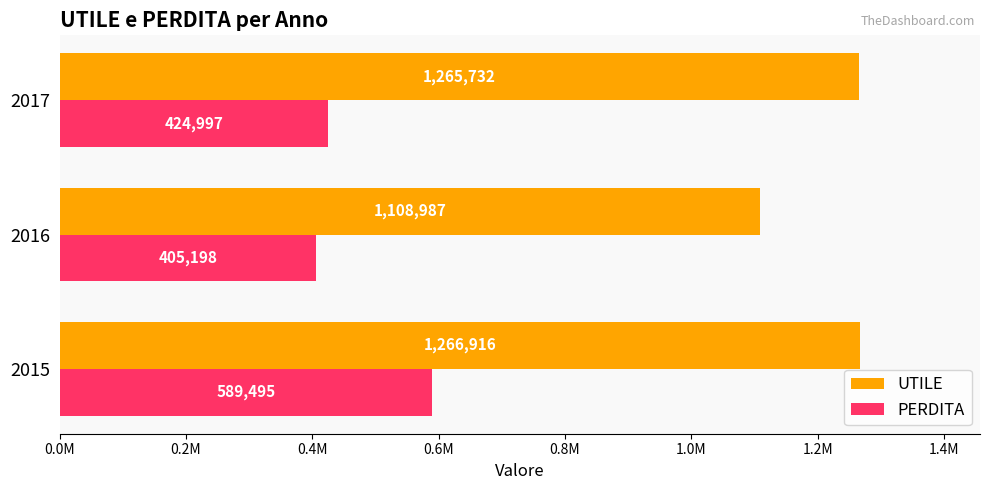

Reading left to right, list all the values displayed in this chart.

UTILE: 1266916	1108987	1265732
PERDITA: 589495	405198	424997